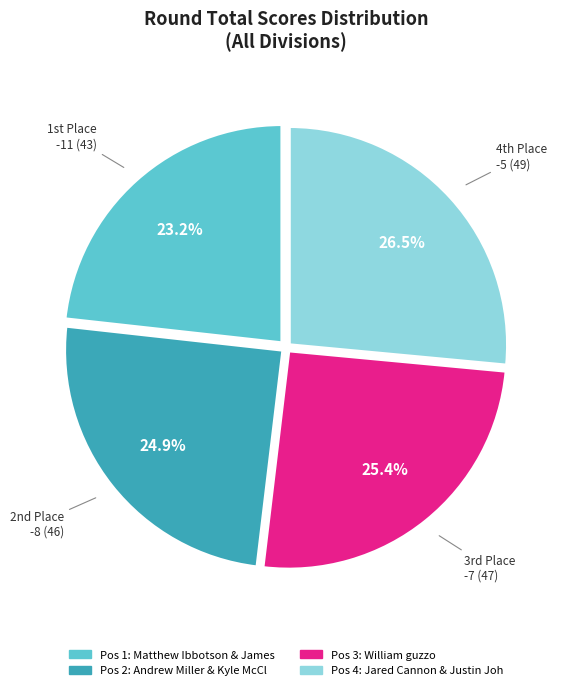

Is there a majority slice in this chart?

No